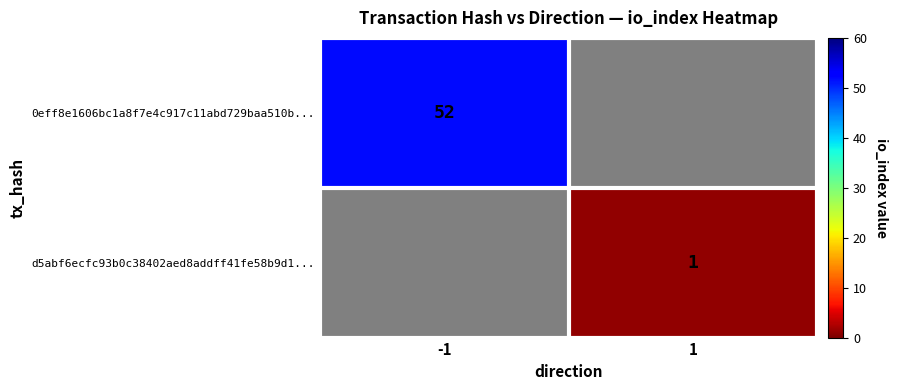

The value of d5abf6ecfc93b0c38402aed8addff41fe58b9d1... at 1 is 0. True or false?

False